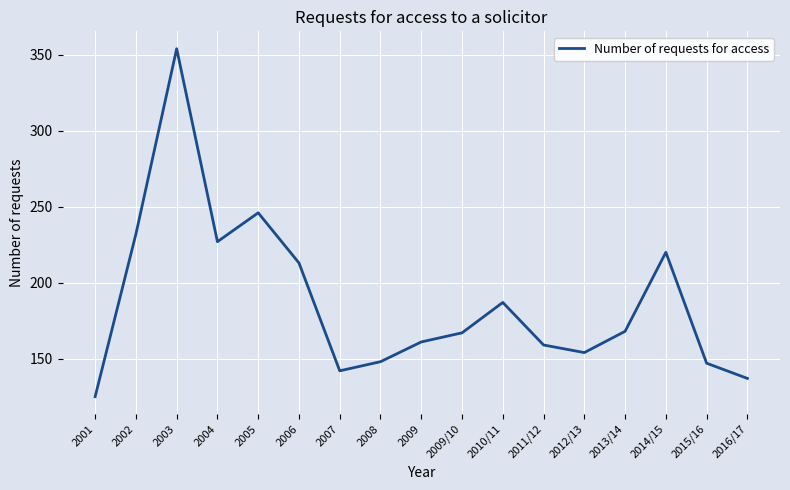

What position from the right is 2016/17?

1